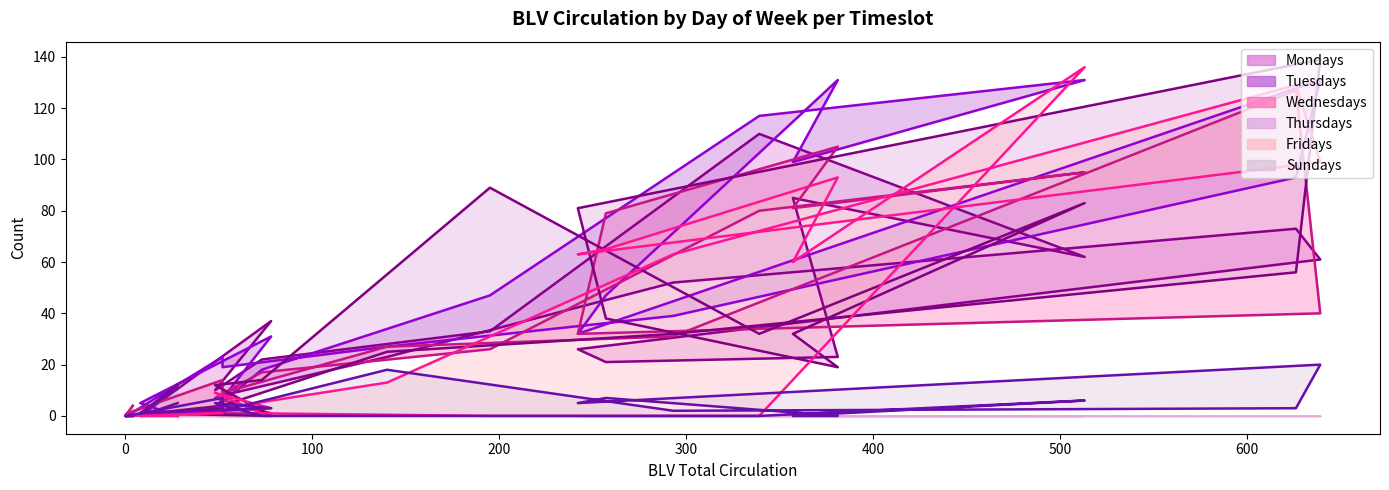

What is the label of the 15th point from the right?

09:00-10:00